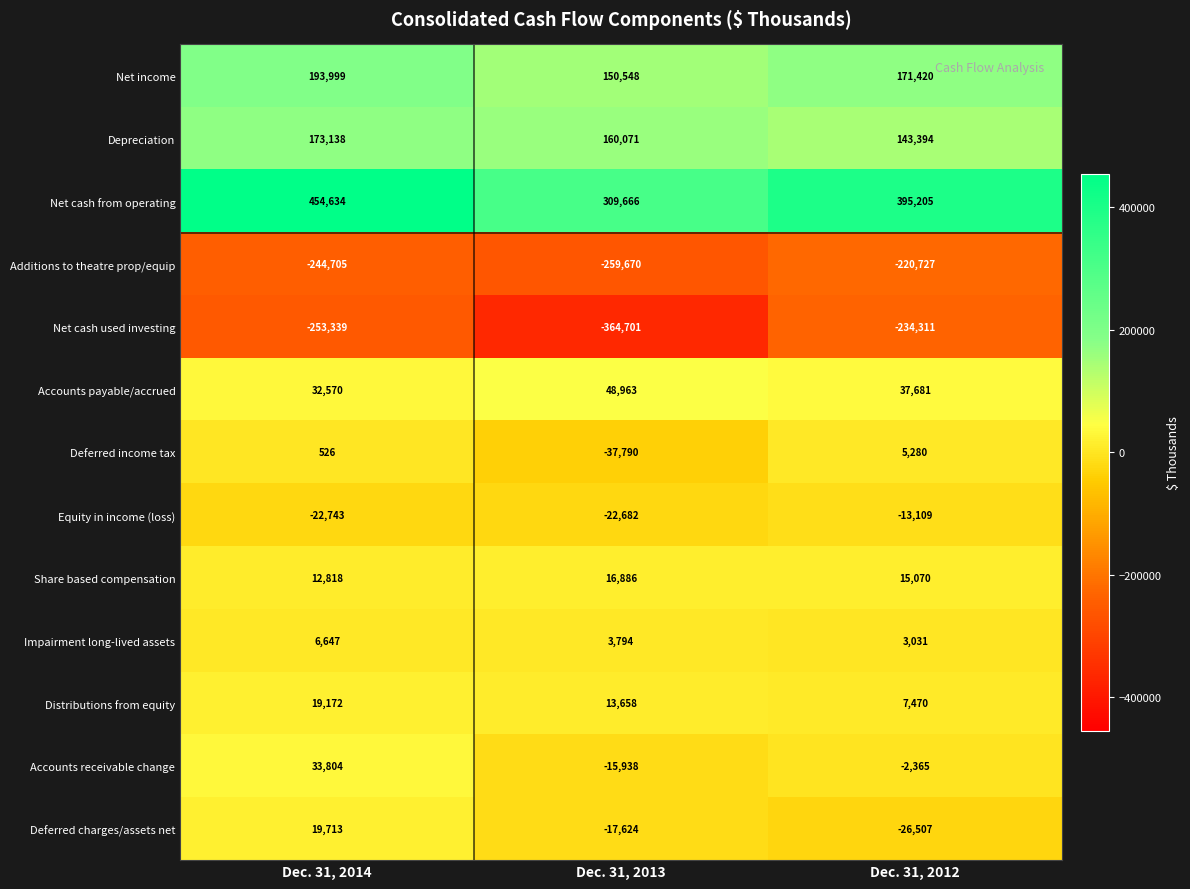

What is the difference between the Additions to theatre prop/equip values at Dec. 31, 2014 and Dec. 31, 2012?

23978